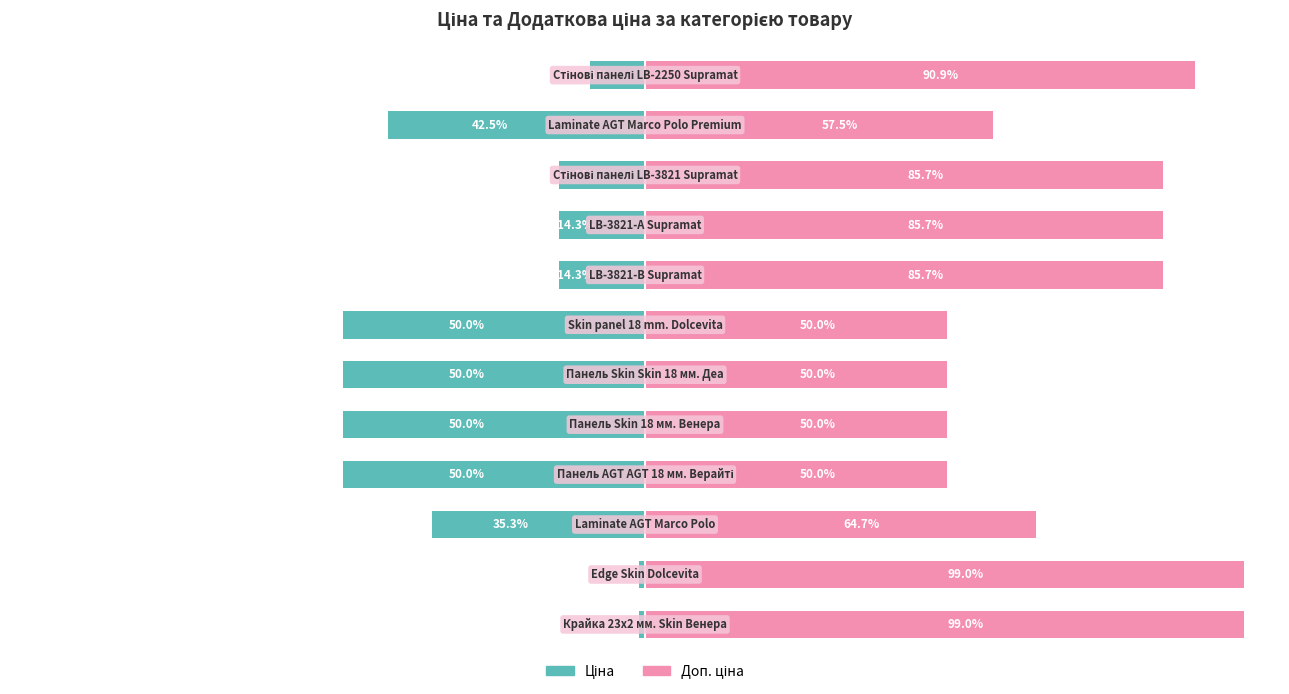

How many data points in Доп. ціна are above 85?

6